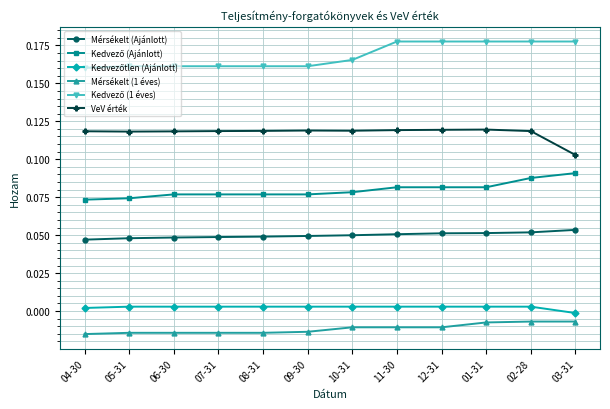

At how many categories does at least one series exceed 0?

12